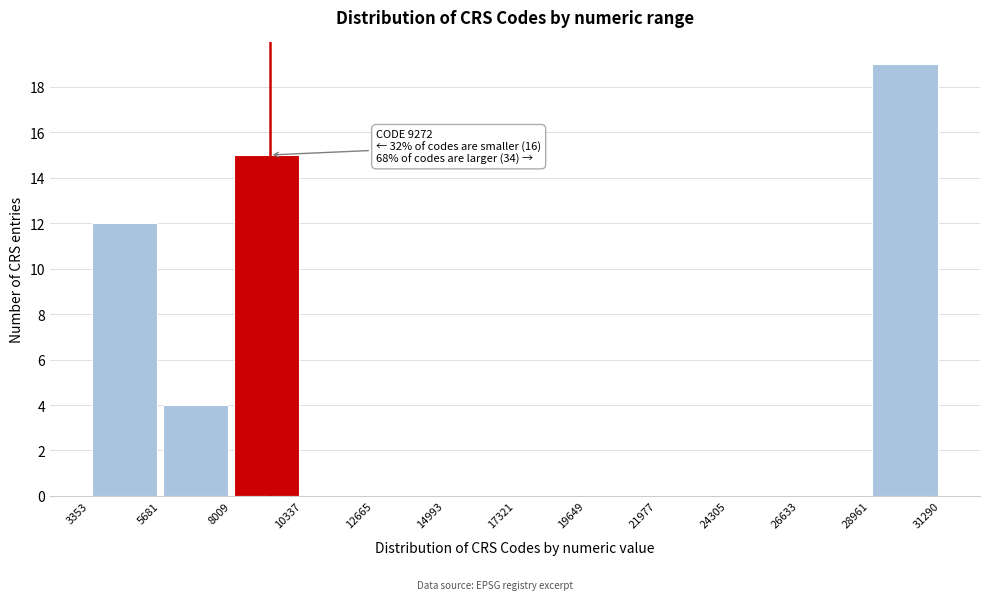

Over which range of the x-axis is the bar tallest?

28961 to 31290